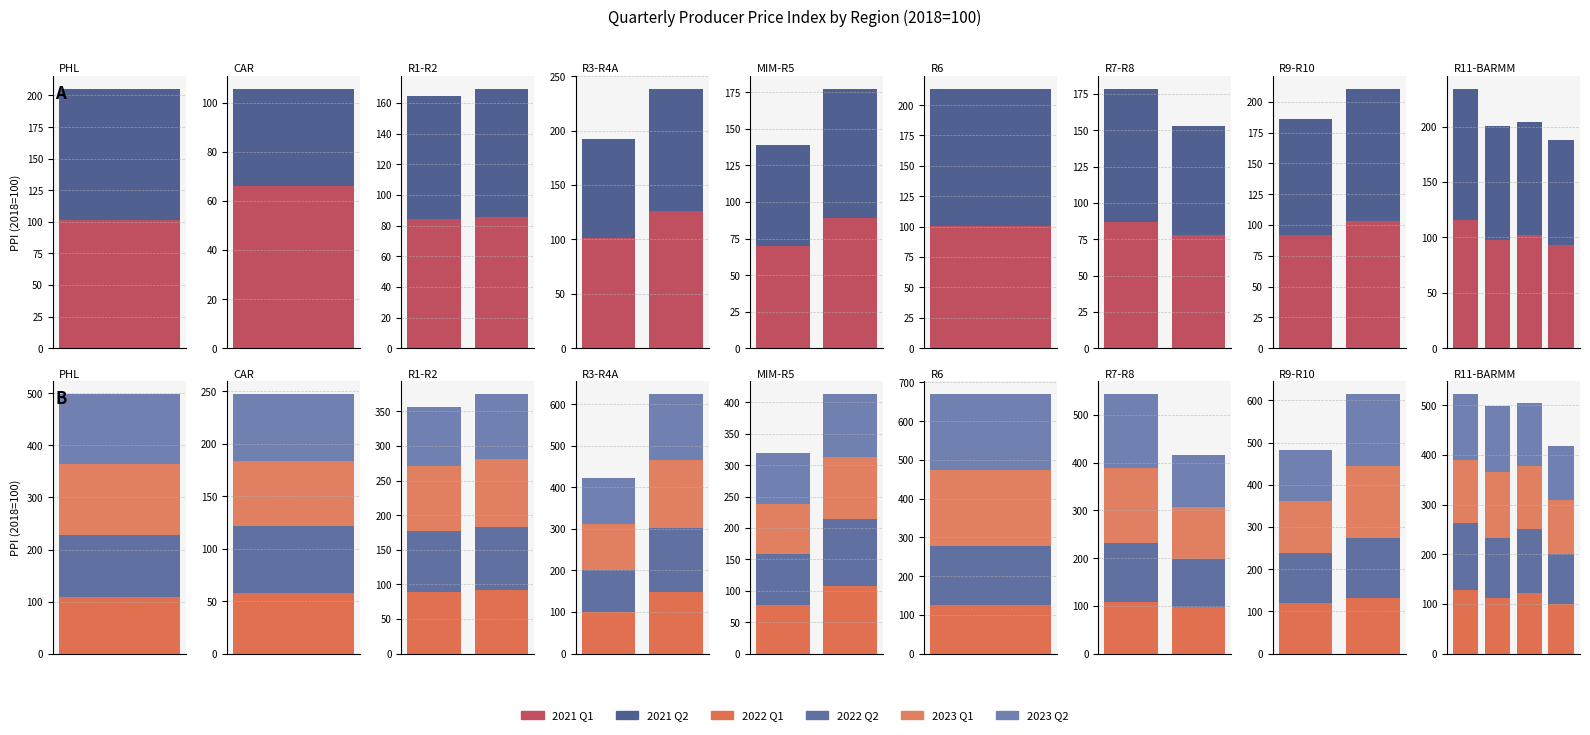

How many bars are there in each group?

6